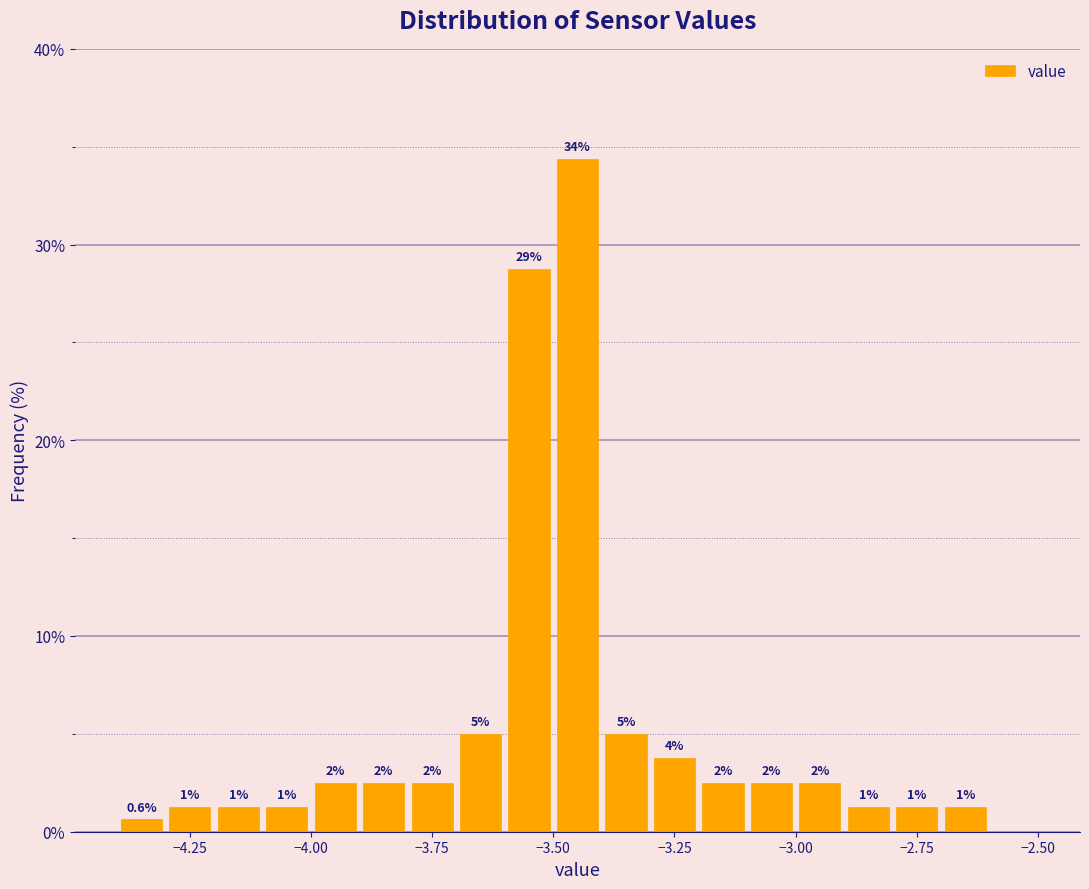

Read against the x-axis, roughly where is the centre of the tallest bar?

-3.45